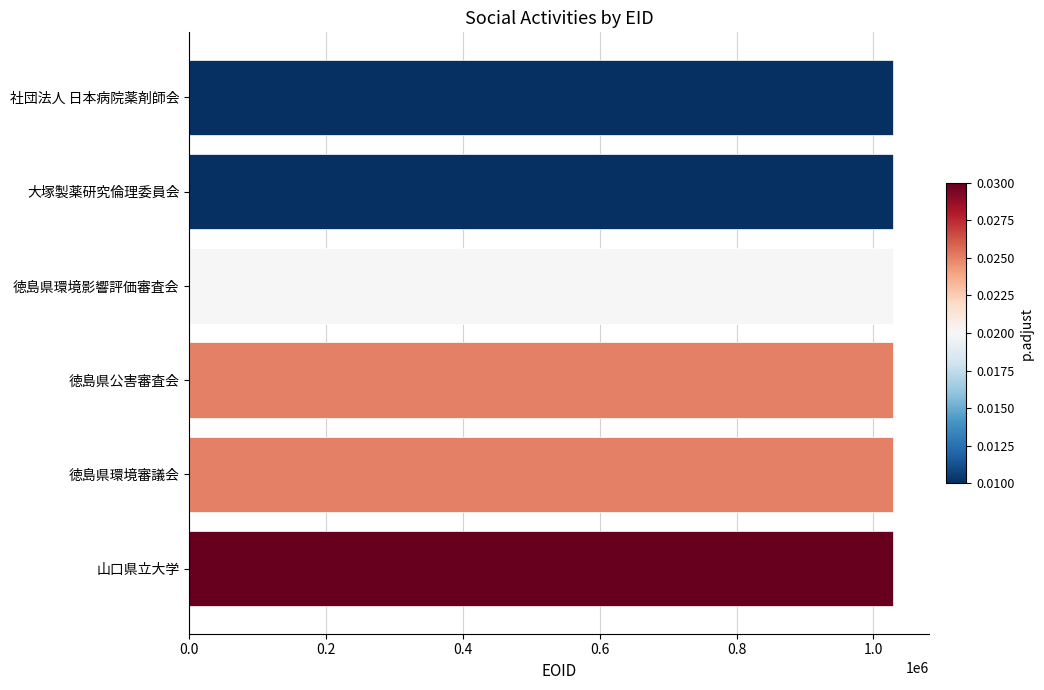

What value does the data have at 徳島県公害審査会?

1029079